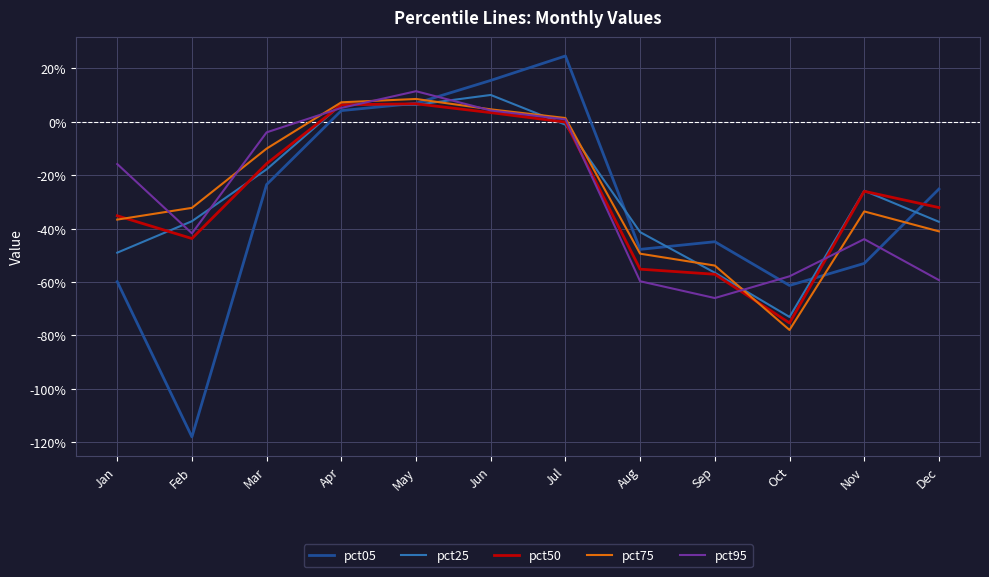

True or false: pct25 and pct05 cross at least once.

True